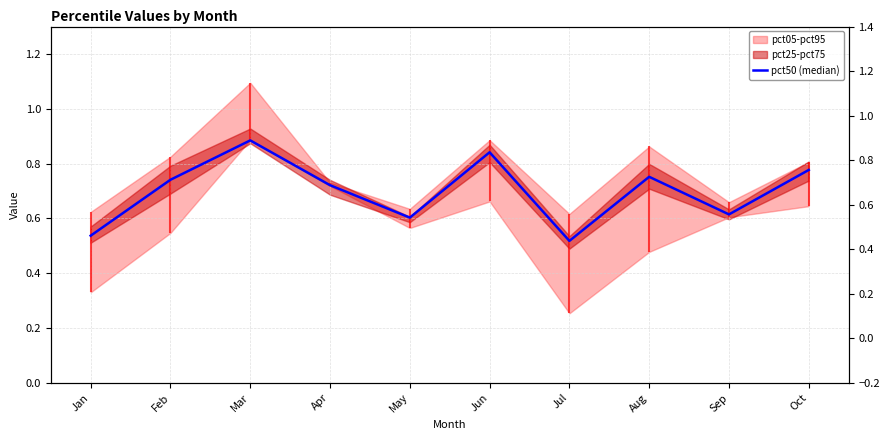

What is the sum of all values?

7.0